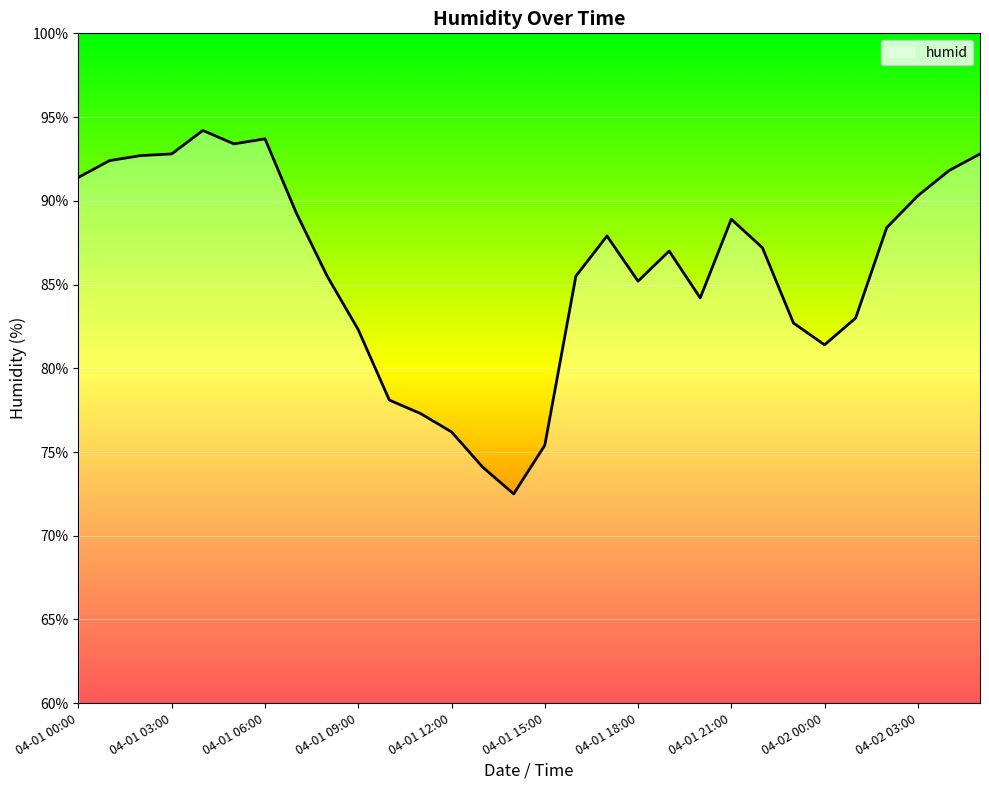

What is the smallest value displayed?

72.5